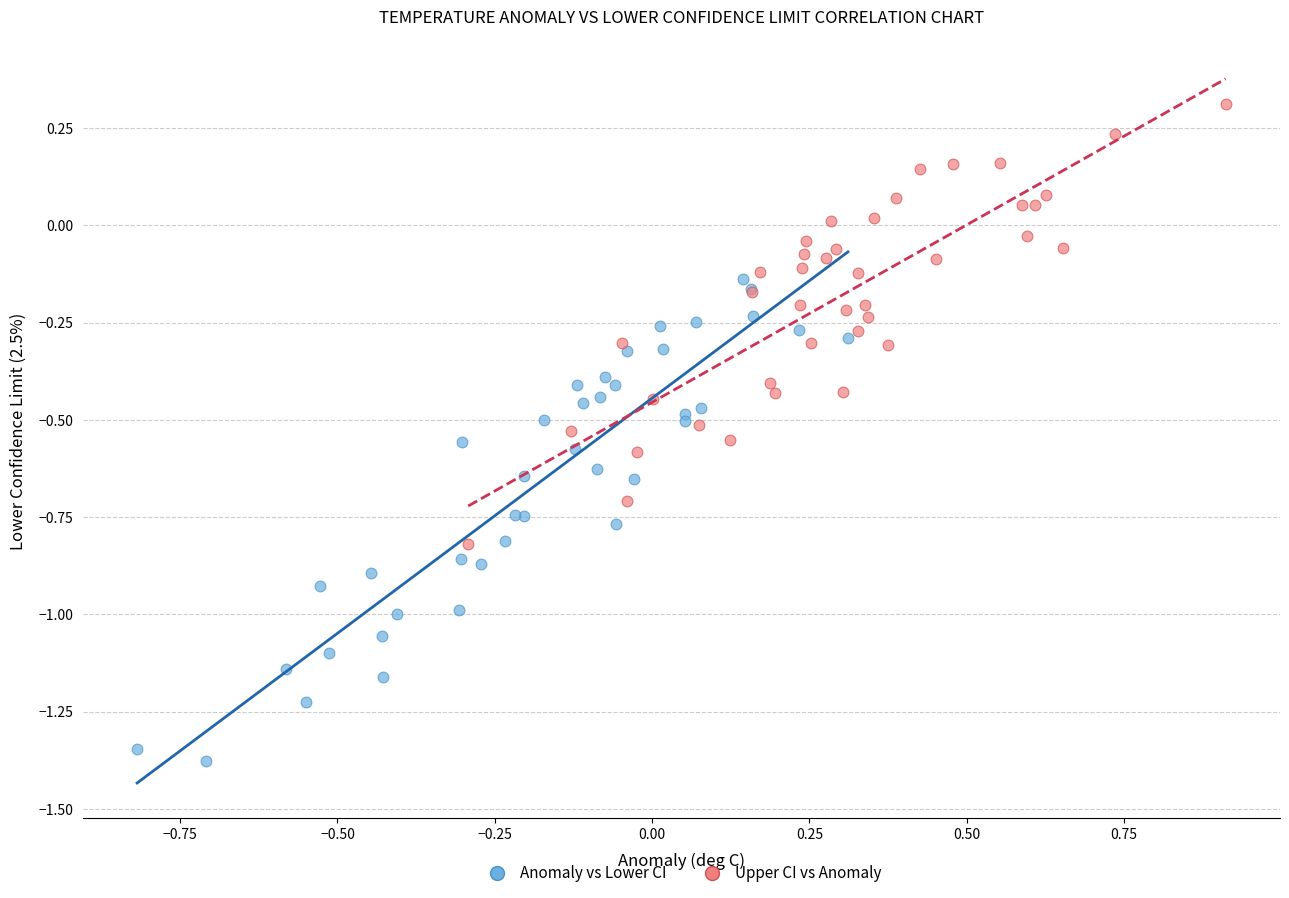

Which series contains the highest Y value?

Upper CI vs Anomaly